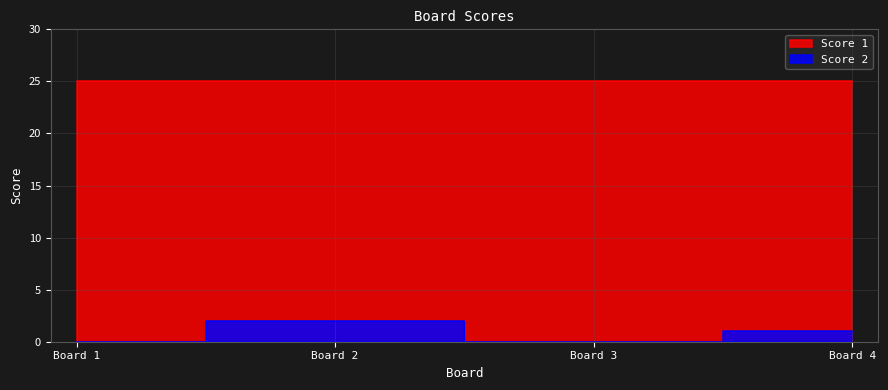

How many data points does each series have?

4